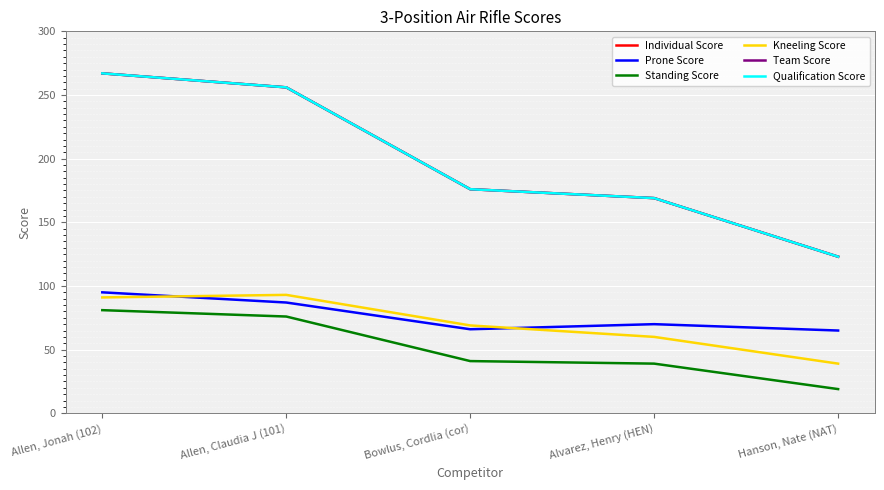

Where is Prone Score nearest to the value 80?

Allen, Claudia J (101)